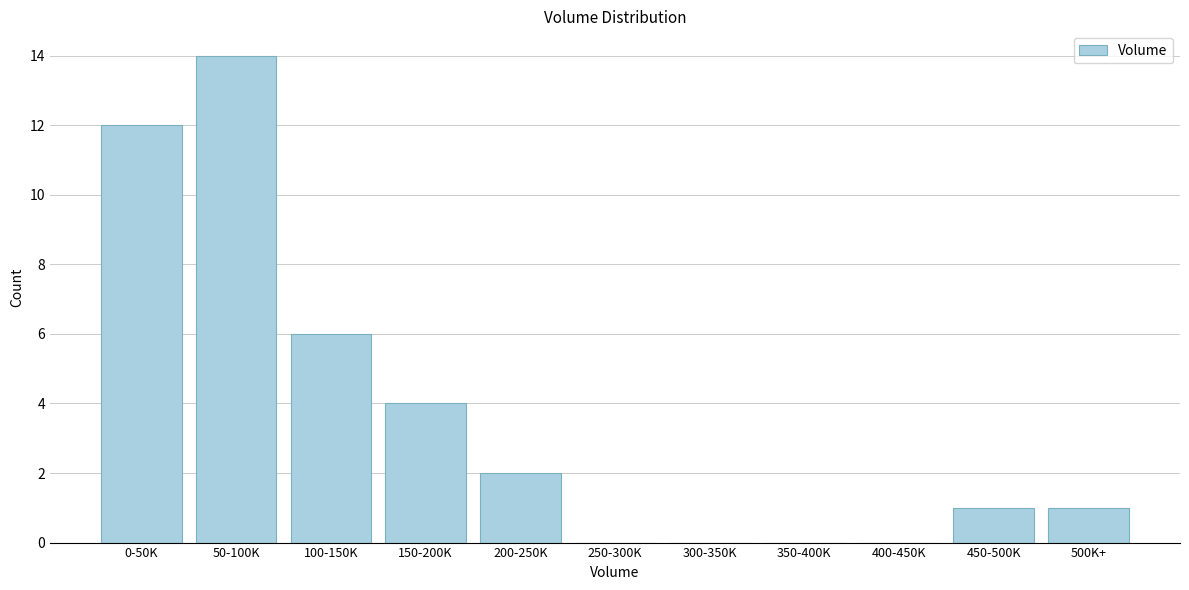

Reading left to right, what are all the values shown in this chart?

0-50K=12	50-100K=14	100-150K=6	150-200K=4	200-250K=2	250-300K=0	300-350K=0	350-400K=0	400-450K=0	450-500K=1	500K+=1